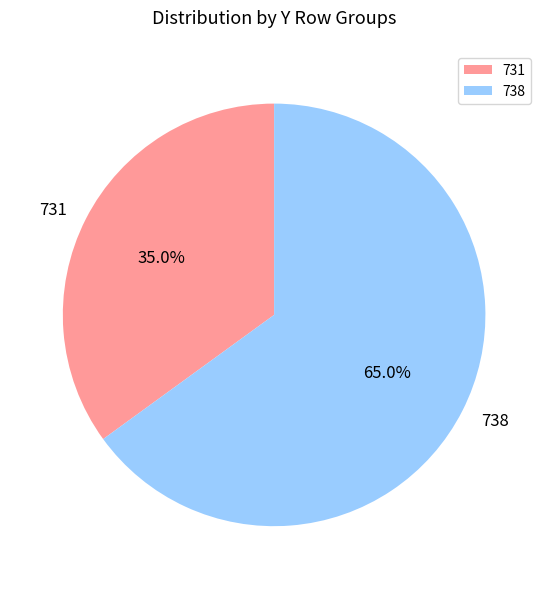

What percentage do 731 and 738 together represent?

100.0%